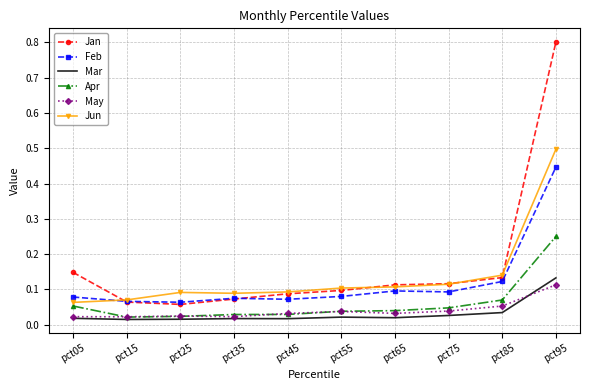

True or false: Feb and Apr intersect in this chart.

False